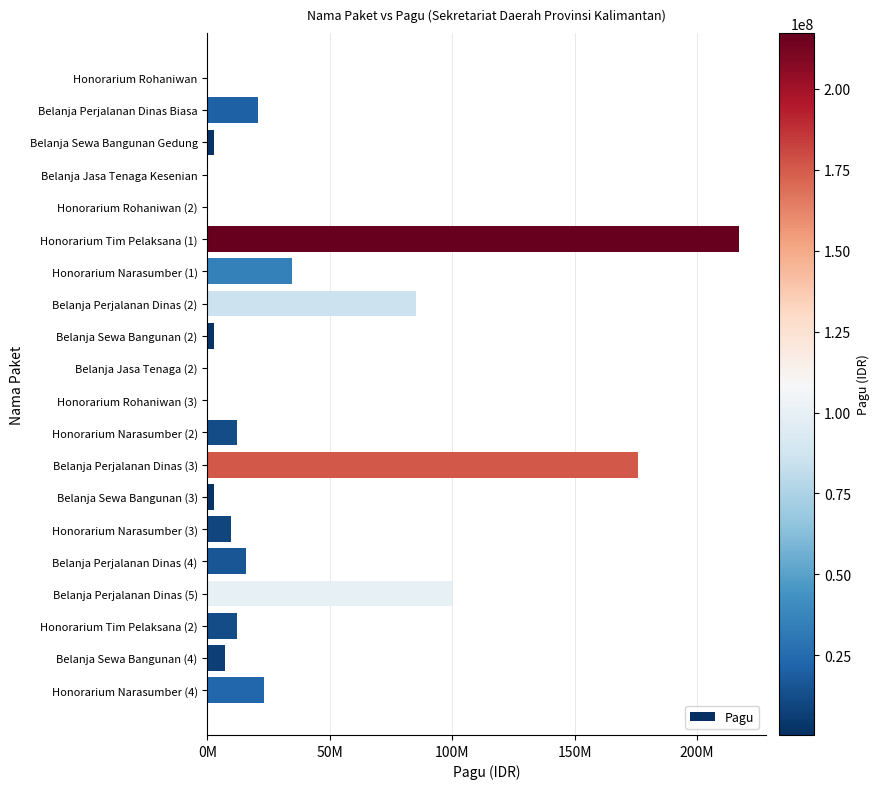

What is the greatest value displayed?

217200000